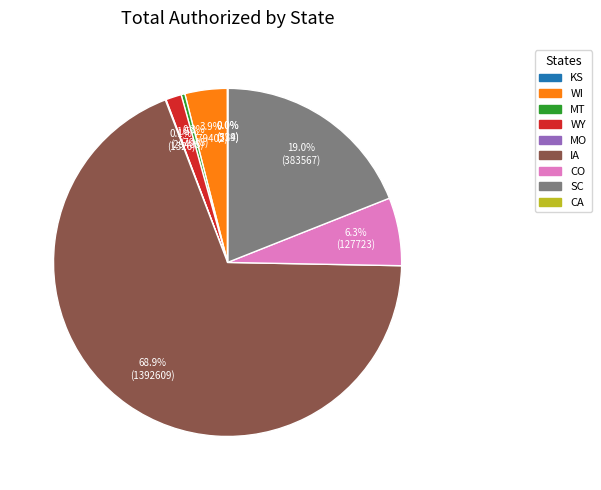

What is the largest slice in the pie chart?

IA